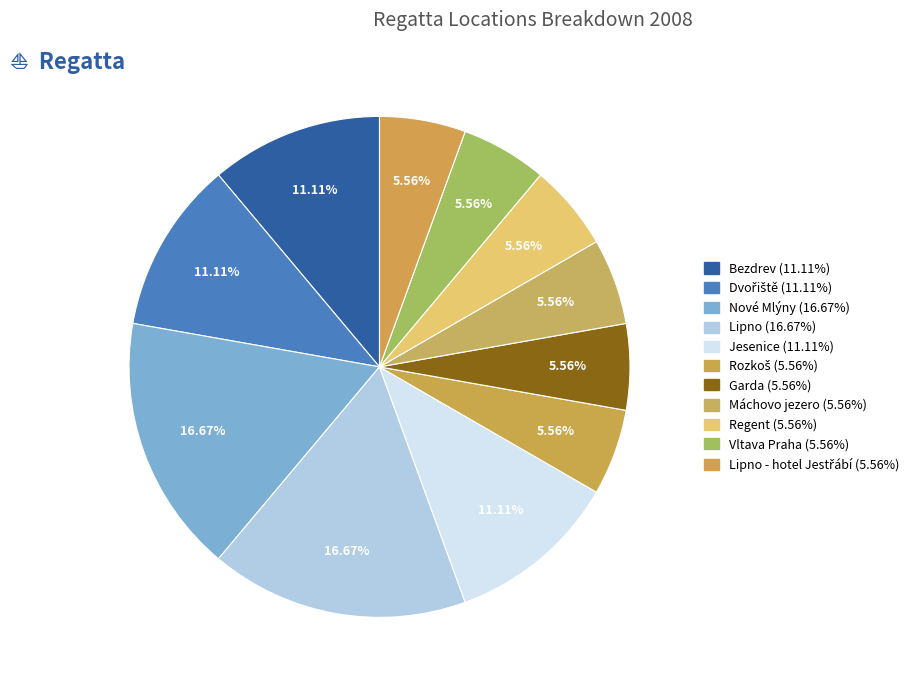

Is there a majority slice in this chart?

No